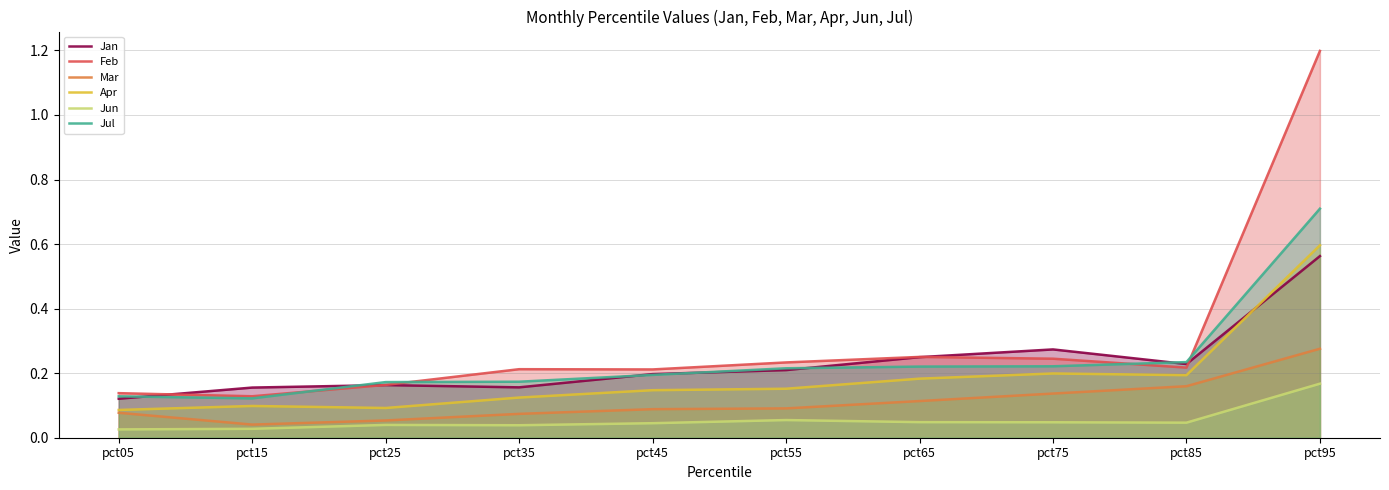

Which series changed the most between pct25 and pct85?

Mar